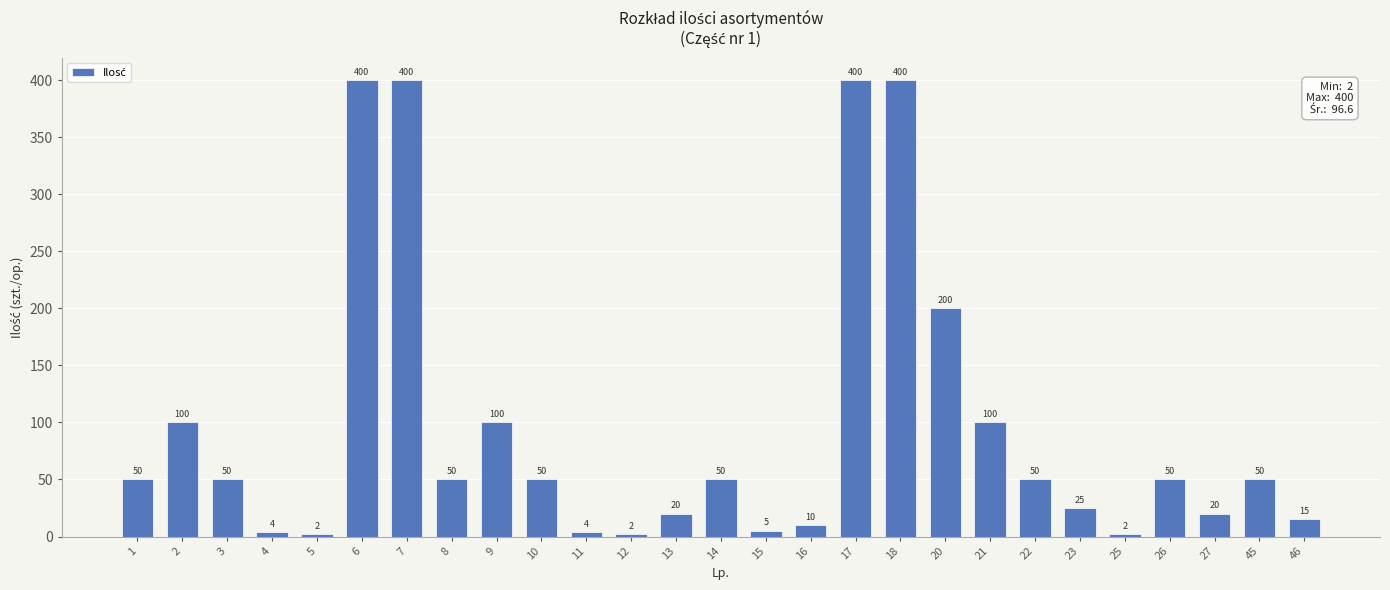

Reading left to right, transcribe all the data shown in this chart.

1=50	2=100	3=50	4=4	5=2	6=400	7=400	8=50	9=100	10=50	11=4	12=2	13=20	14=50	15=5	16=10	17=400	18=400	20=200	21=100	22=50	23=25	25=2	26=50	27=20	45=50	46=15